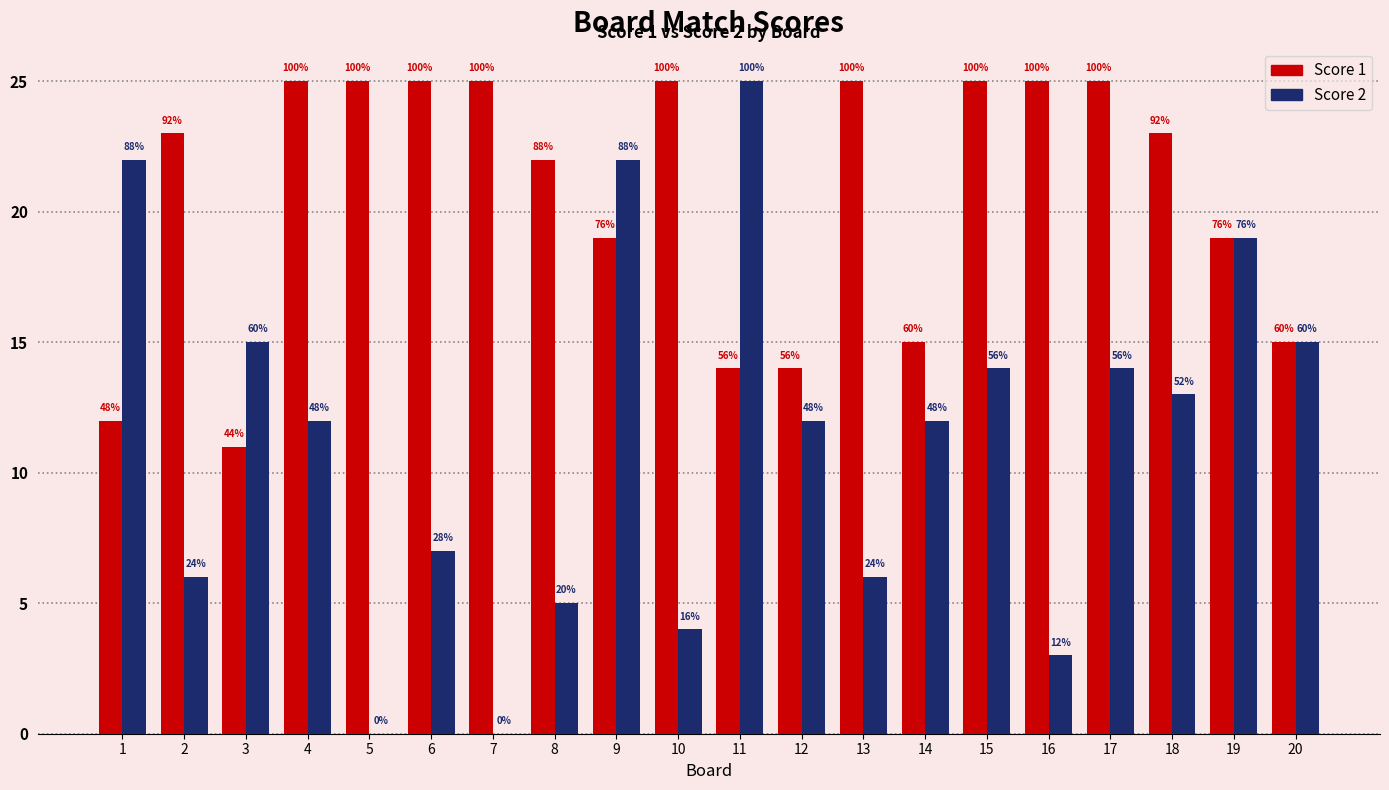

Is the value of Score 1 at 8 greater than the value of Score 2 at 4?

Yes